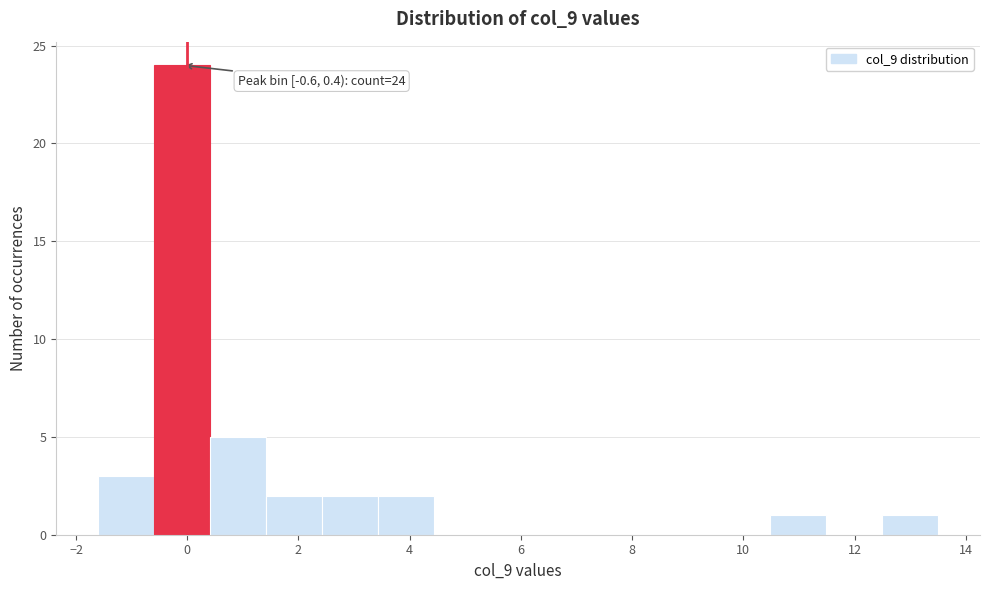

Which range on the x-axis has the tallest bar?

-0.6 to 0.4